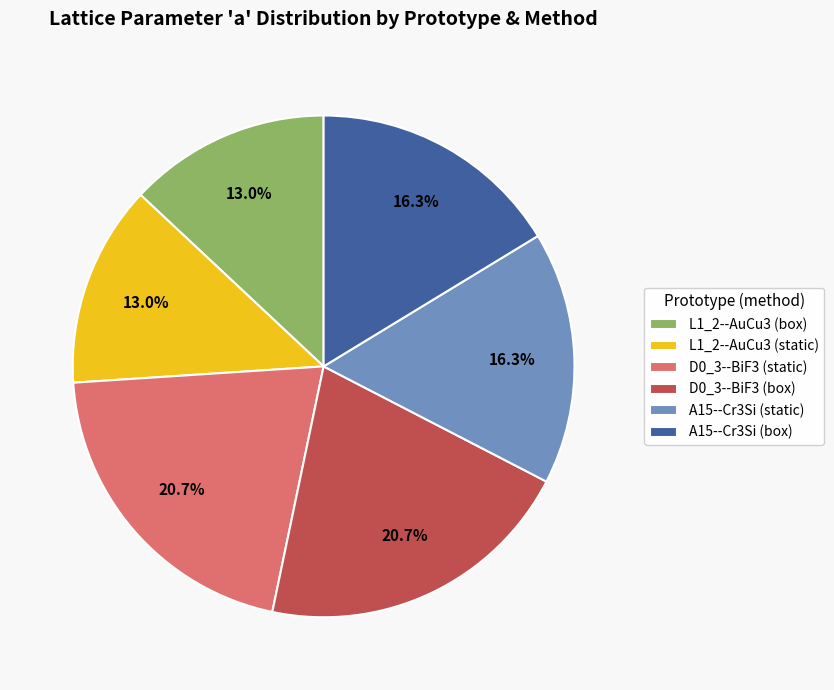

How many segments does this pie chart have?

6